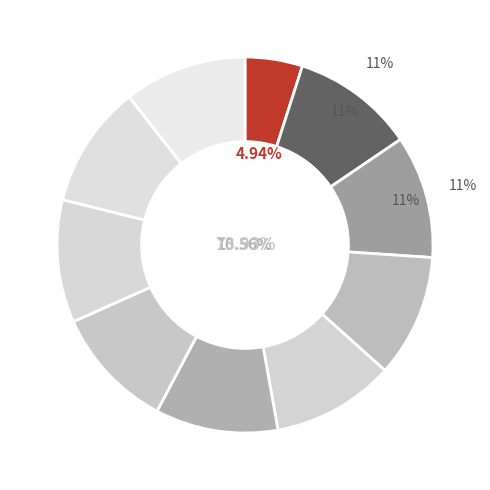

Which slice is the smallest?

SICAK VE SOĞUK RENKLER